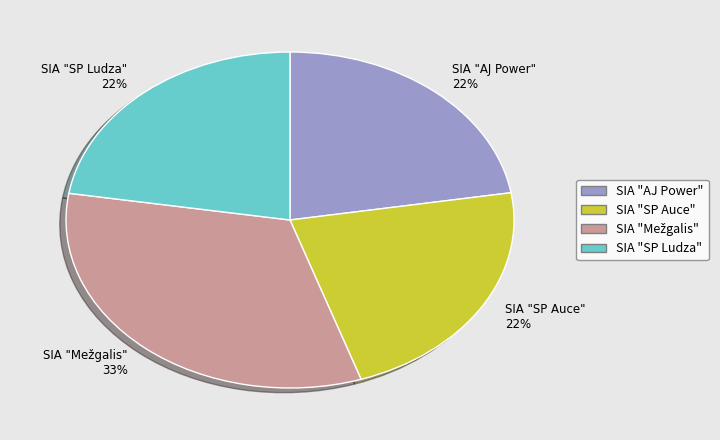

To the nearest percent, what is the average slice percentage?

25%